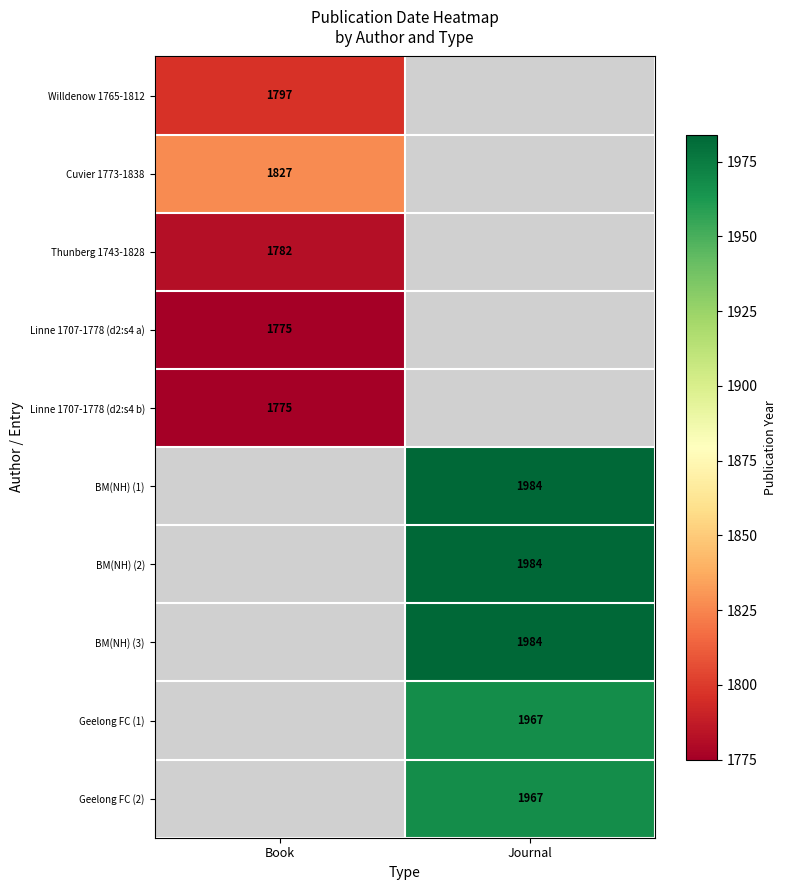

The value of Geelong FC (1) at Journal is 3482.5. True or false?

False